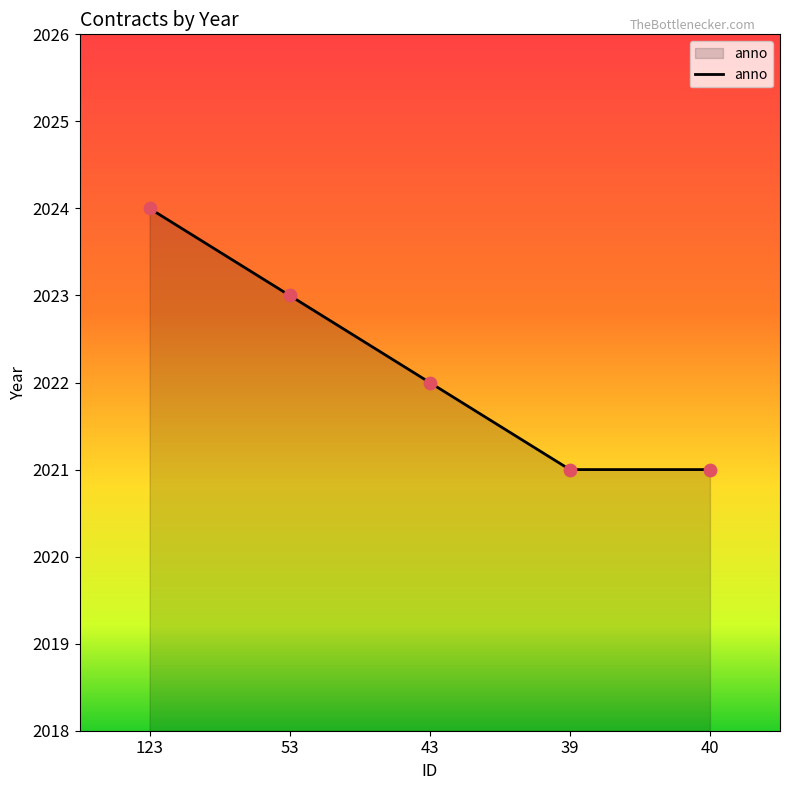

Between 123 and 53, which is larger?

123